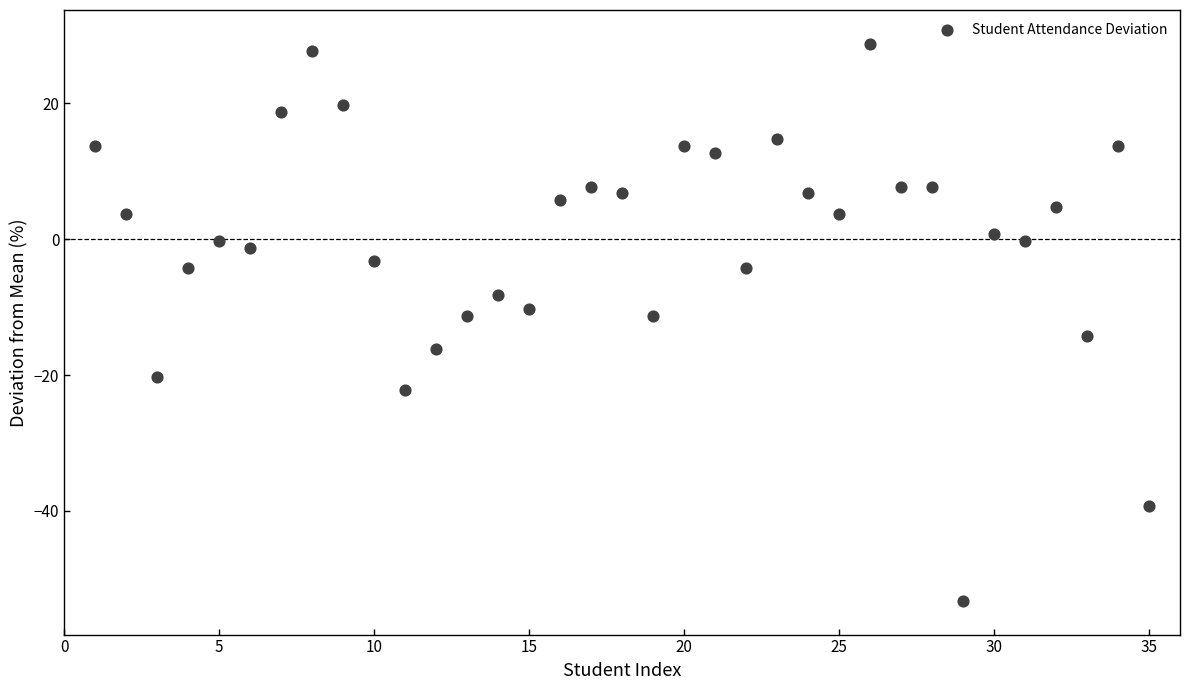

What is the range of Y values (max minus min)?

82.0